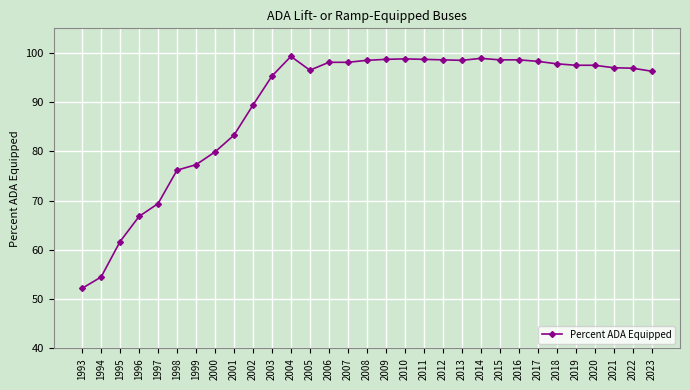

What is the sum of all values?

2767.2